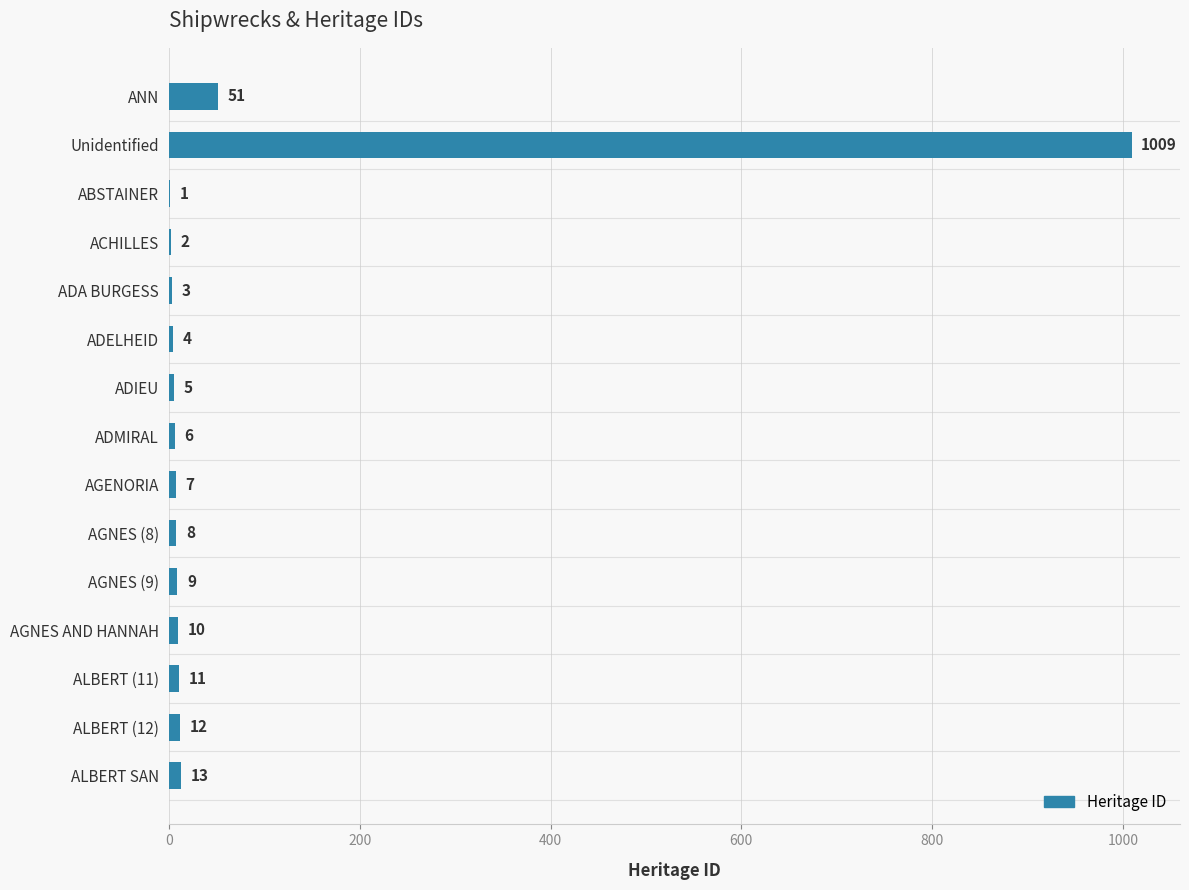

The chart shows a value of 13 at ALBERT SAN. True or false?

True